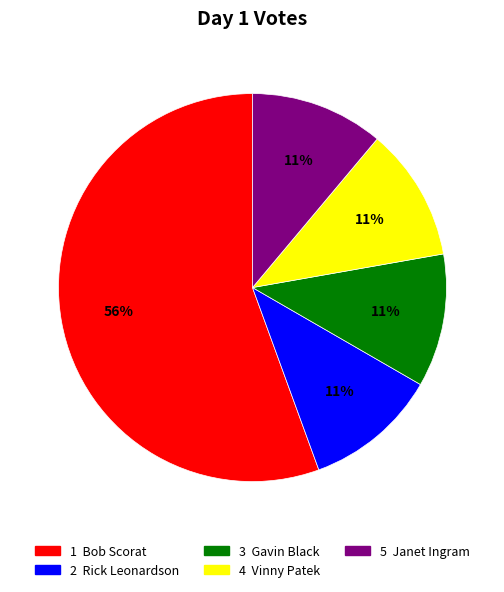

To the nearest percent, what is the average slice percentage?

20%